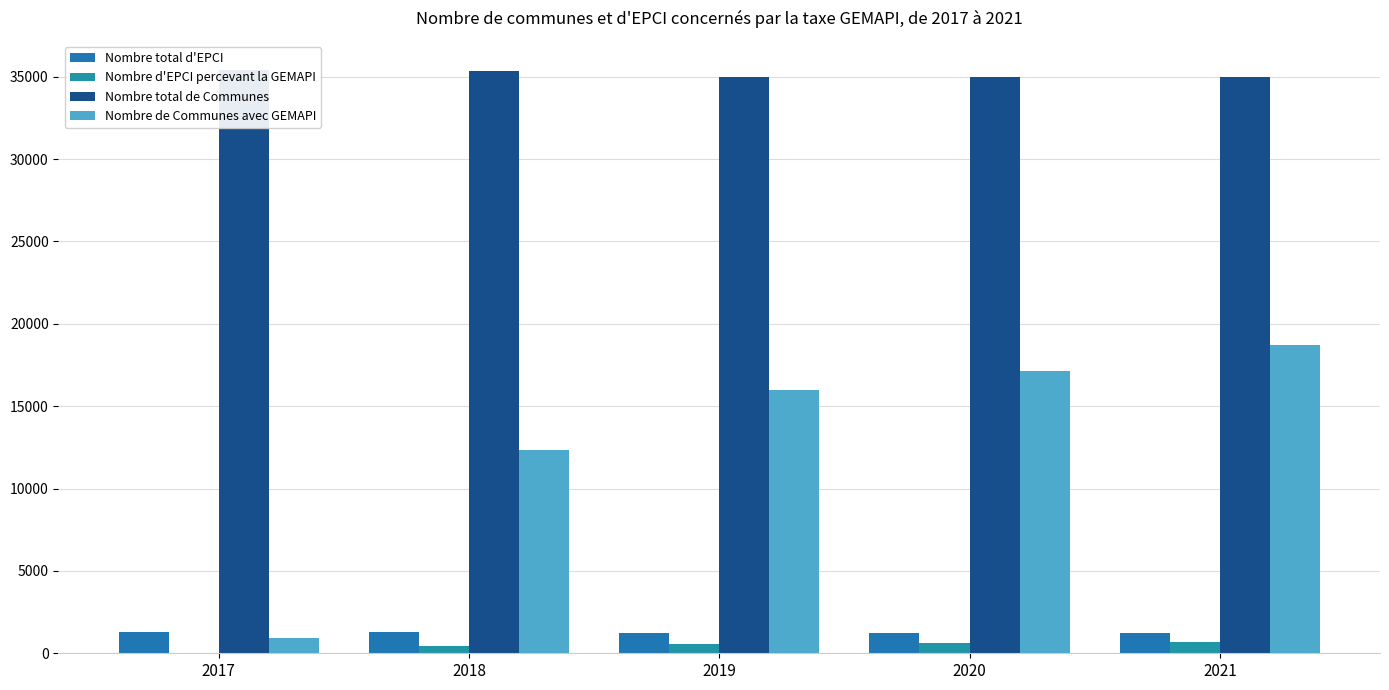

What is the sum of all Nombre total d'EPCI values?

6300